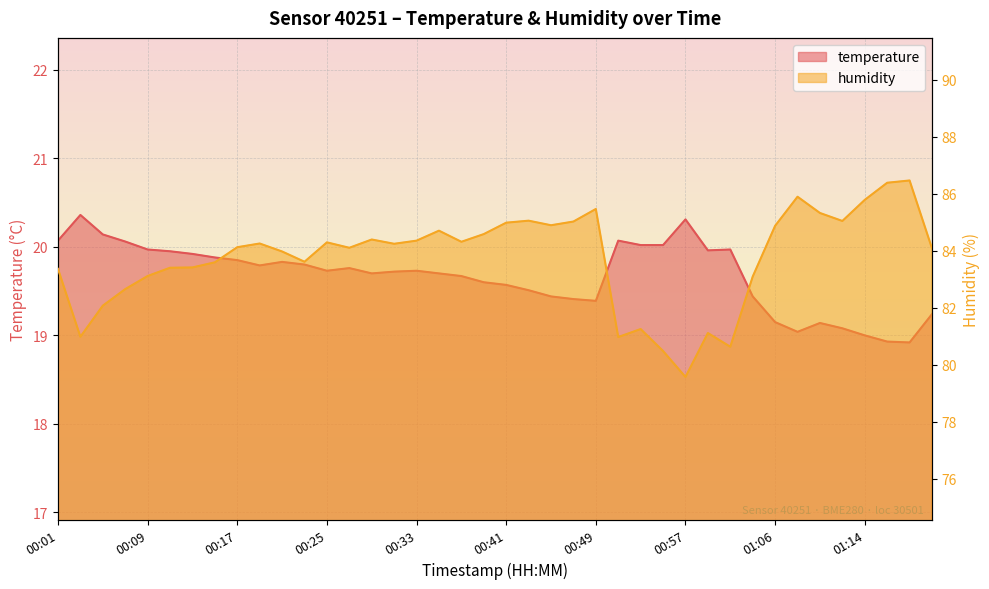

True or false: humidity and temperature intersect in this chart.

False